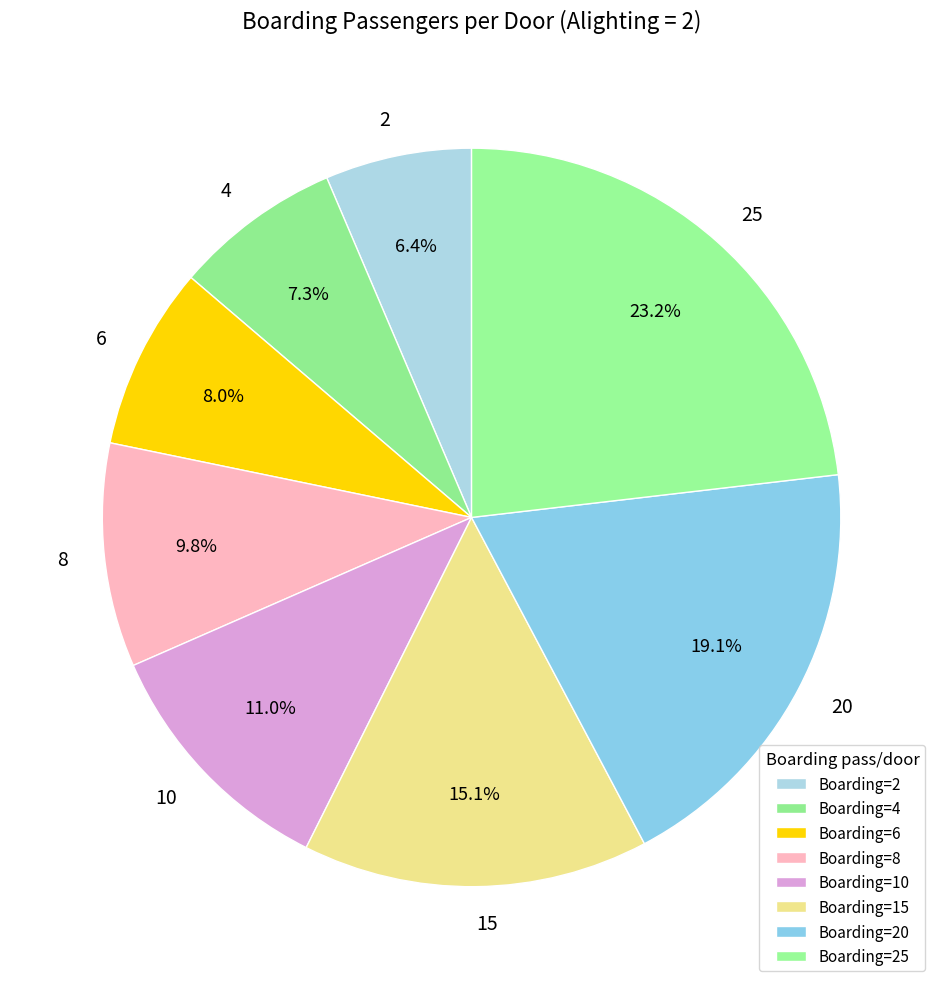

To the nearest percent, what portion does 15 represent?

15%